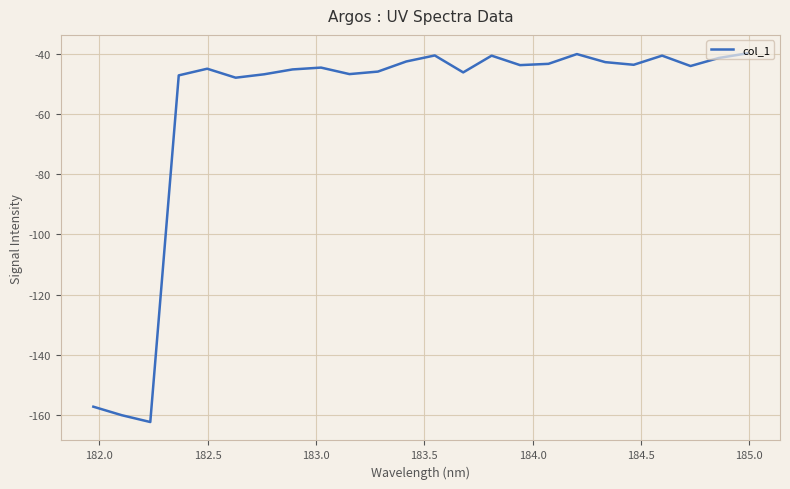

What is the minimum value shown in the chart?

-162.3